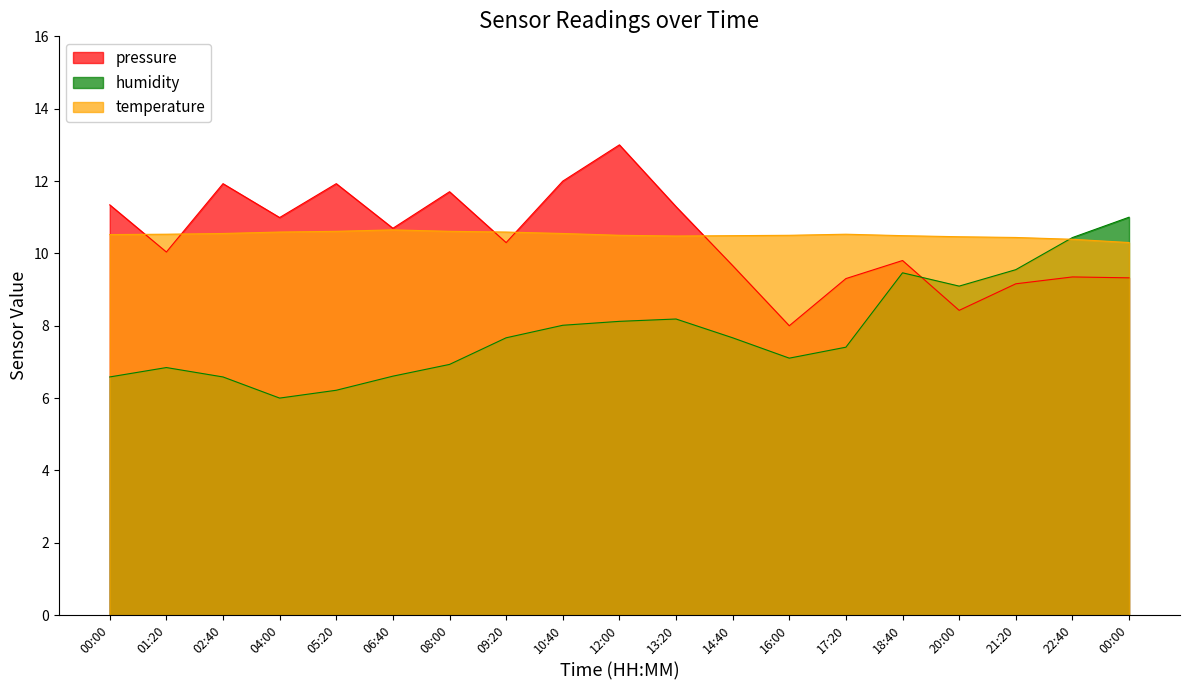

Which series ends up on top after the final intersection of temperature and humidity?

humidity